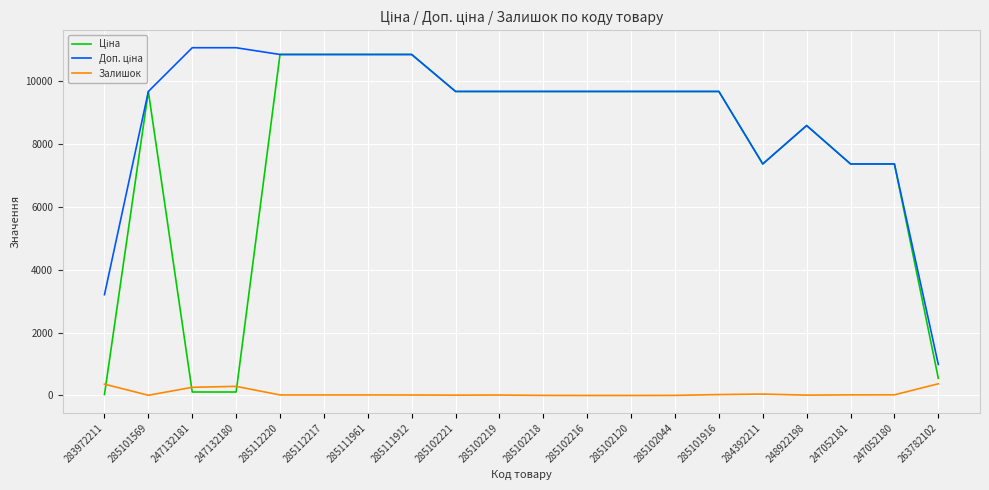

What is the highest value of the Залишок series?

372.0